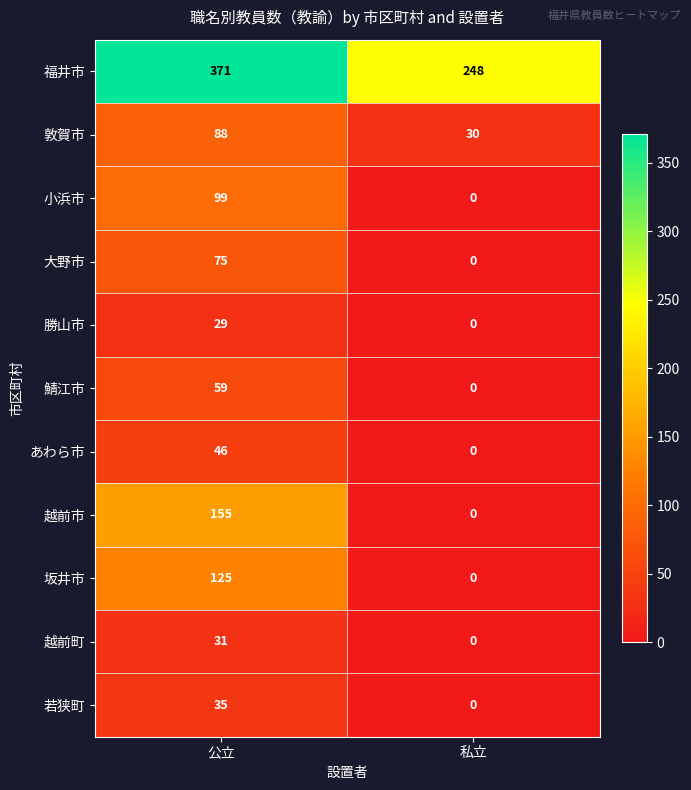

How many data points does each series have?

2